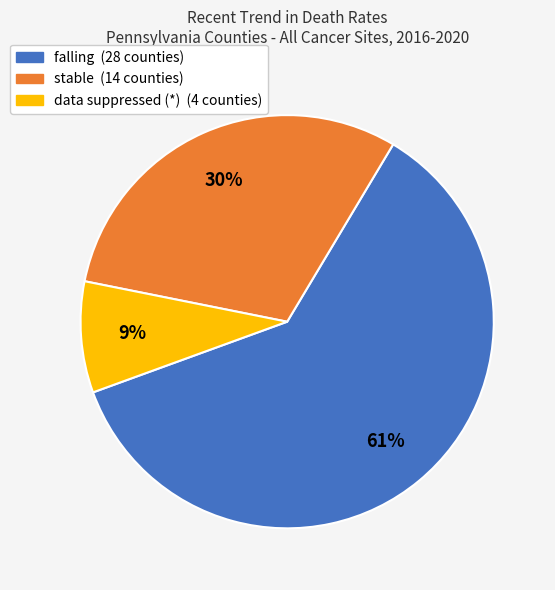

To the nearest percent, what is the difference between the largest and smallest slice percentages?

52%